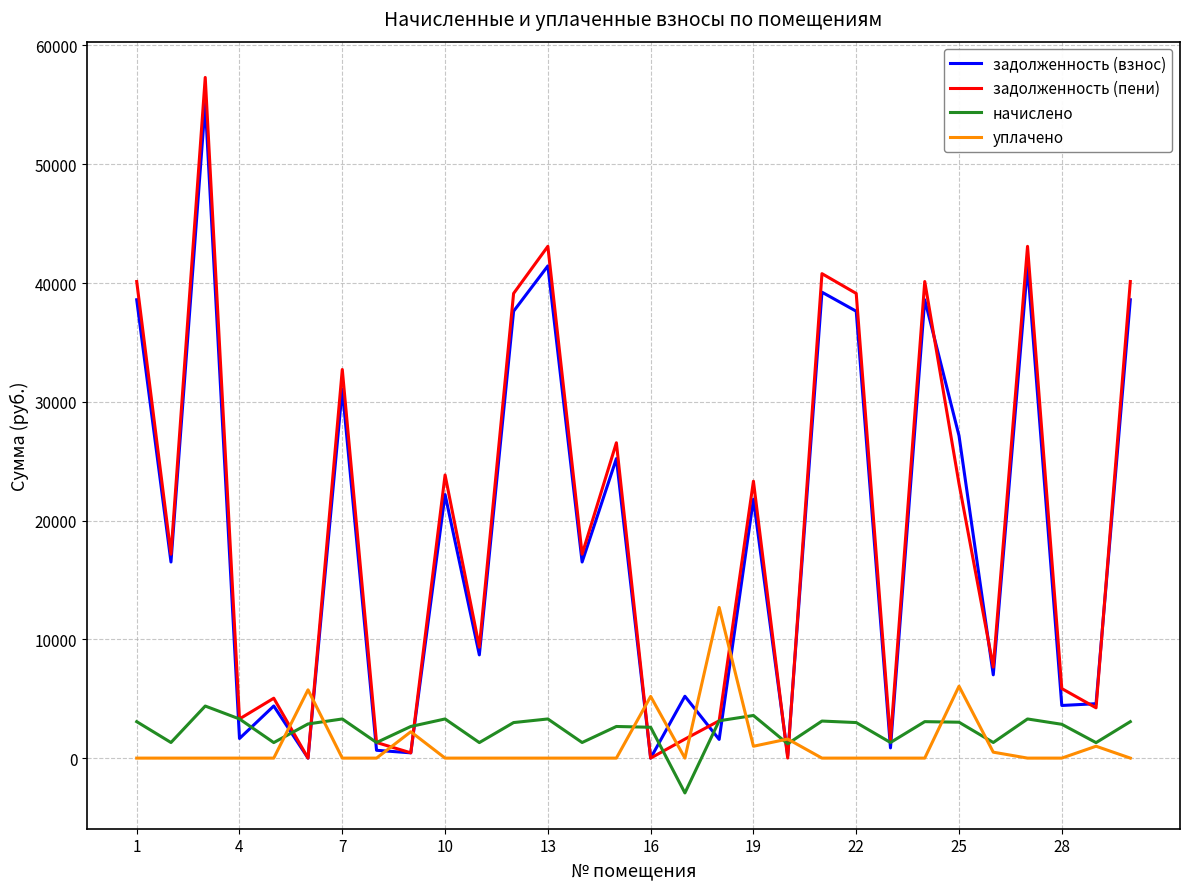

What is the lowest value of the начислено series?

-2933.4